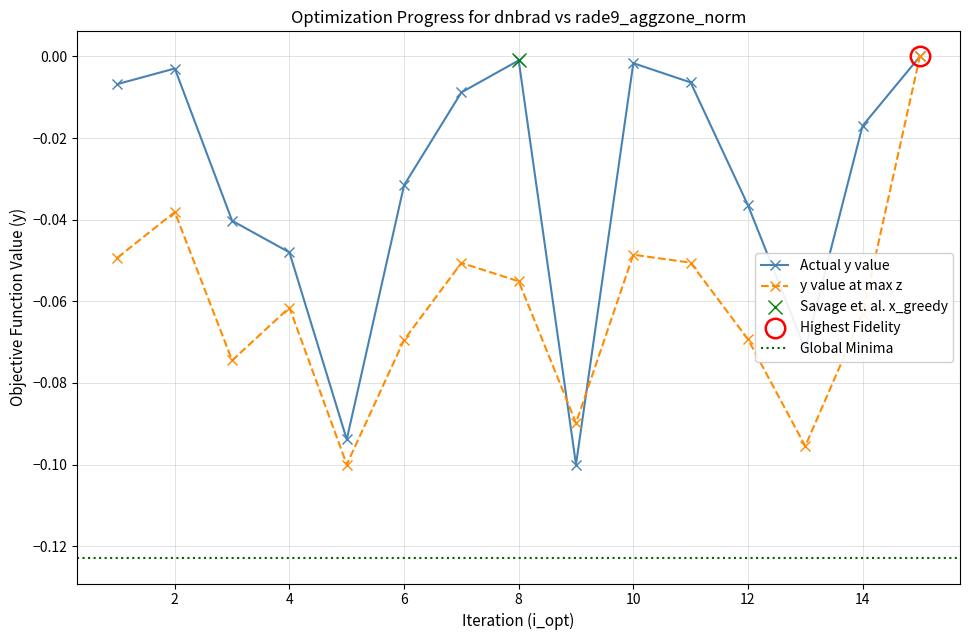

What is the sum of the dnbrad values at 5 and 2?

-0.1